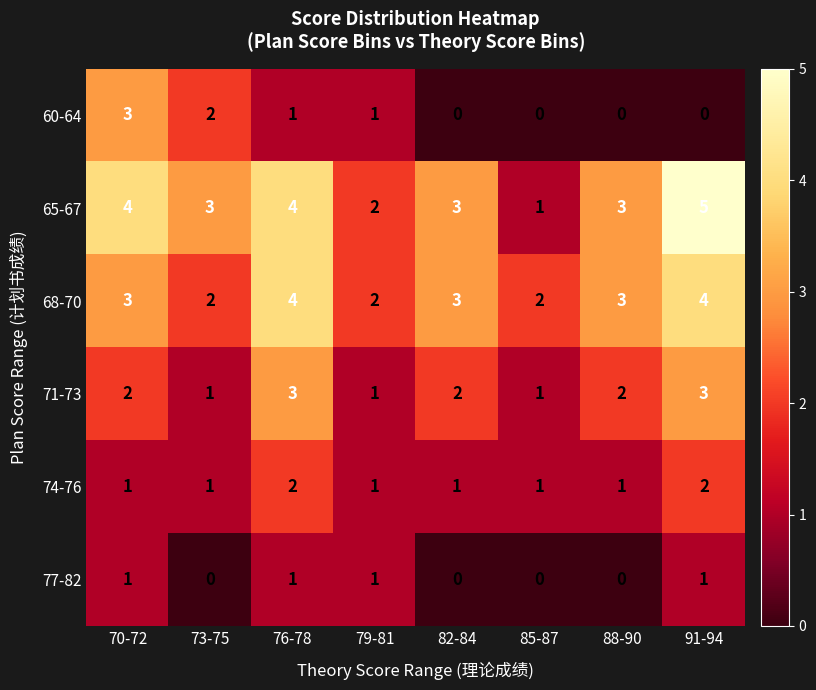

Which series changed the most between 88-90 and 91-94?

65-67